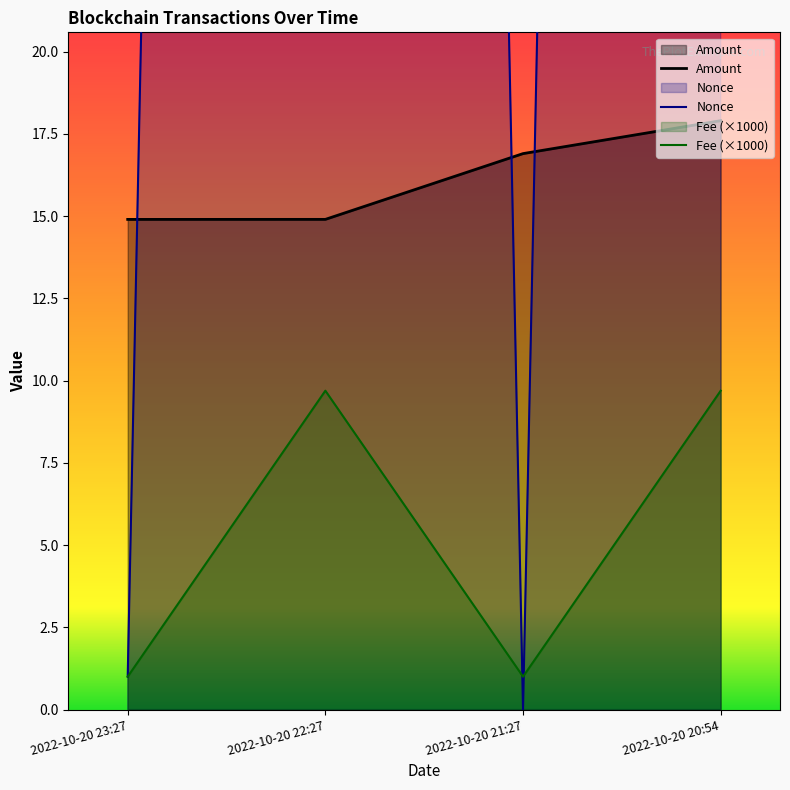

What is the difference between the highest and lowest values at 2022-10-20 23:27?

13.9